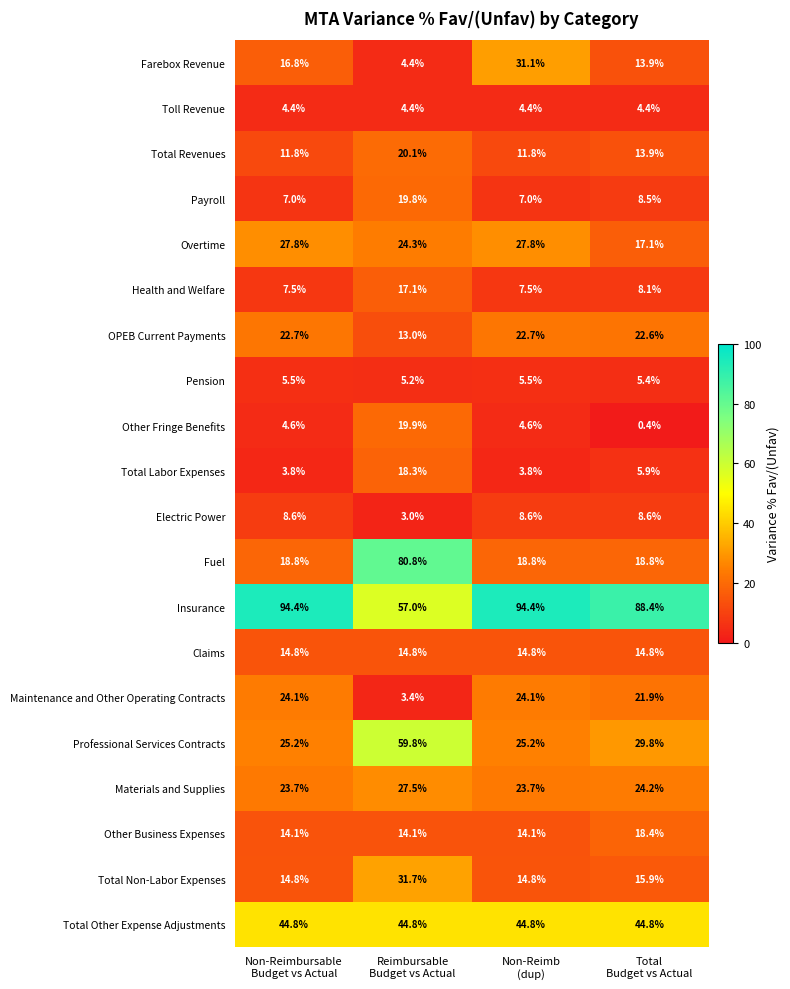

Which series changed the most between Non-Reimbursable
Budget vs Actual and Reimbursable
Budget vs Actual?

Fuel